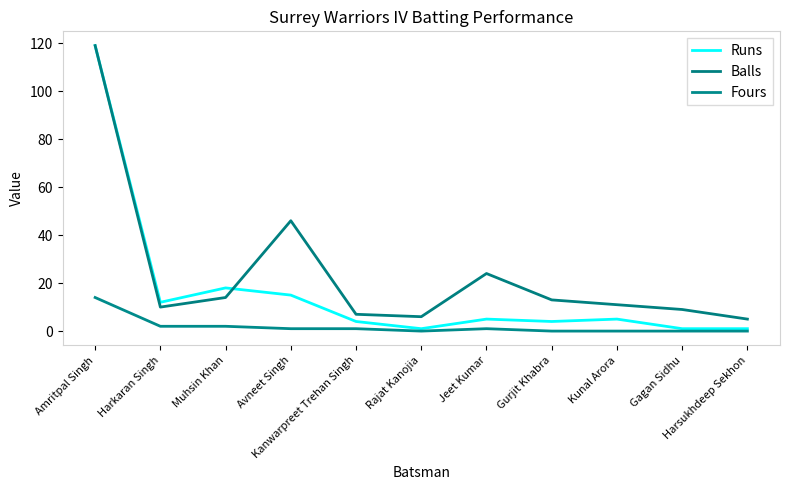

In Runs, how many points are higher than both neighbors (excluding endpoints)?

3